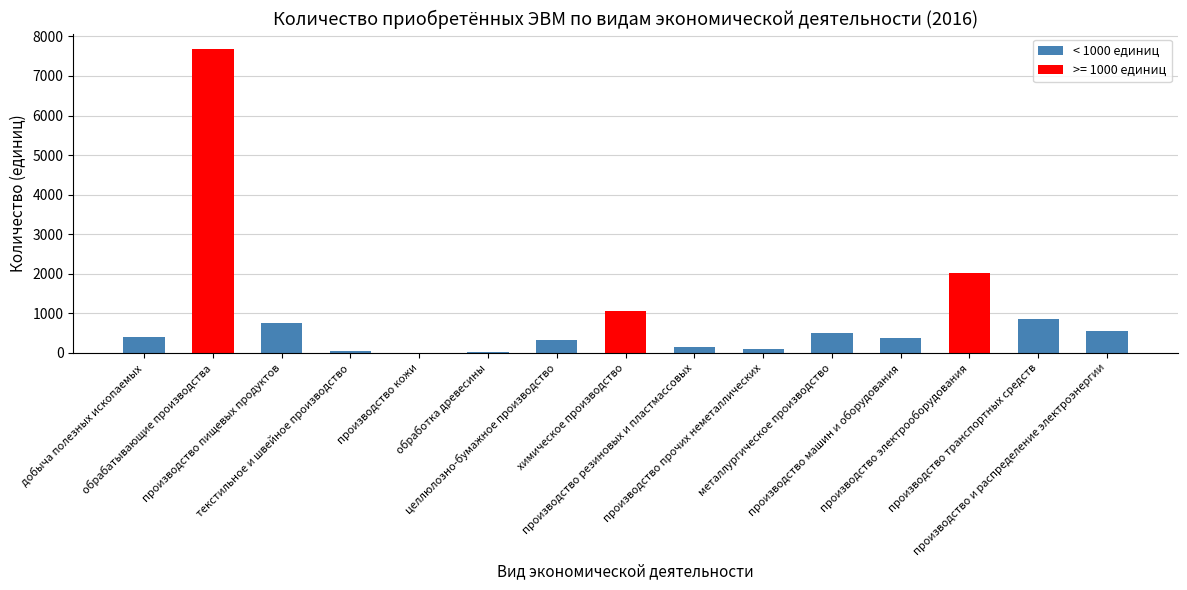

What is the greatest value displayed?

7687